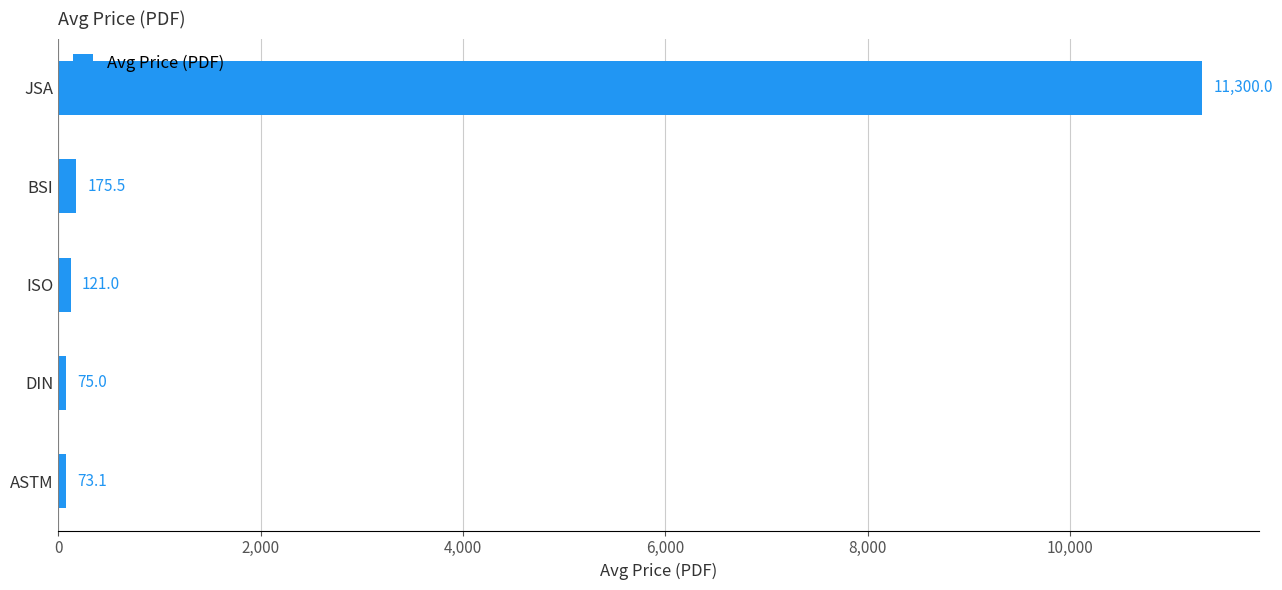

Does the chart contain any negative values?

No